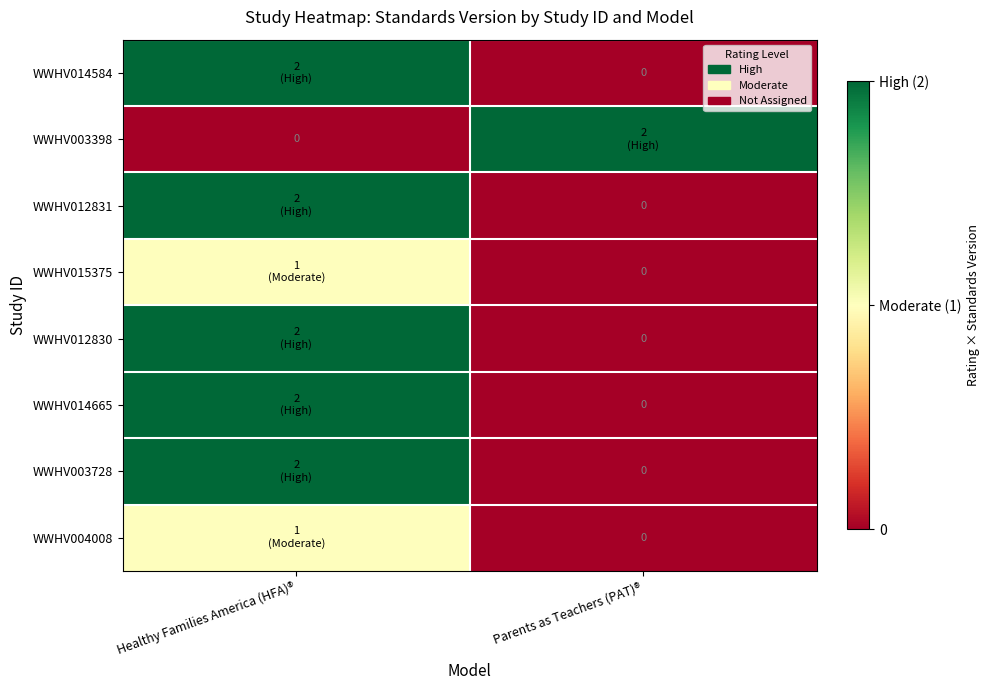

What is the difference between the WWHV014584 values at Healthy Families America (HFA)® and Parents as Teachers (PAT)®?

2